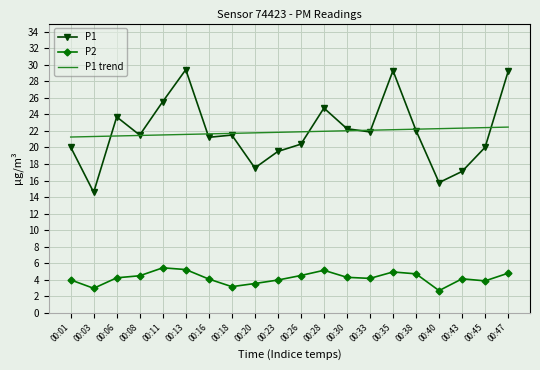

True or false: P2 and P1 trend cross at least once.

False